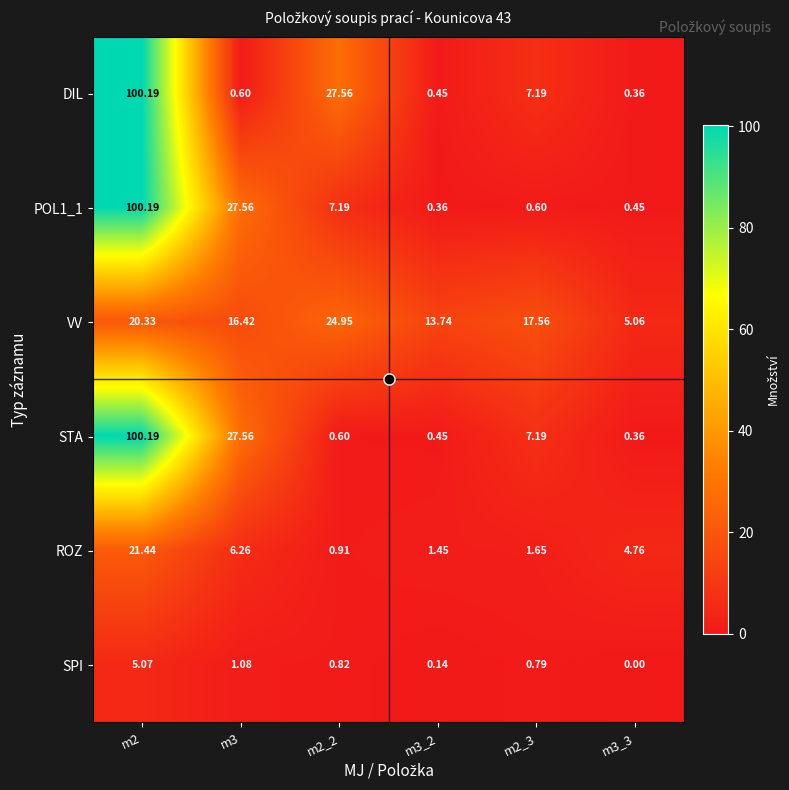

Is the value of SPI at m3 greater than the value of DIL at m2?

No